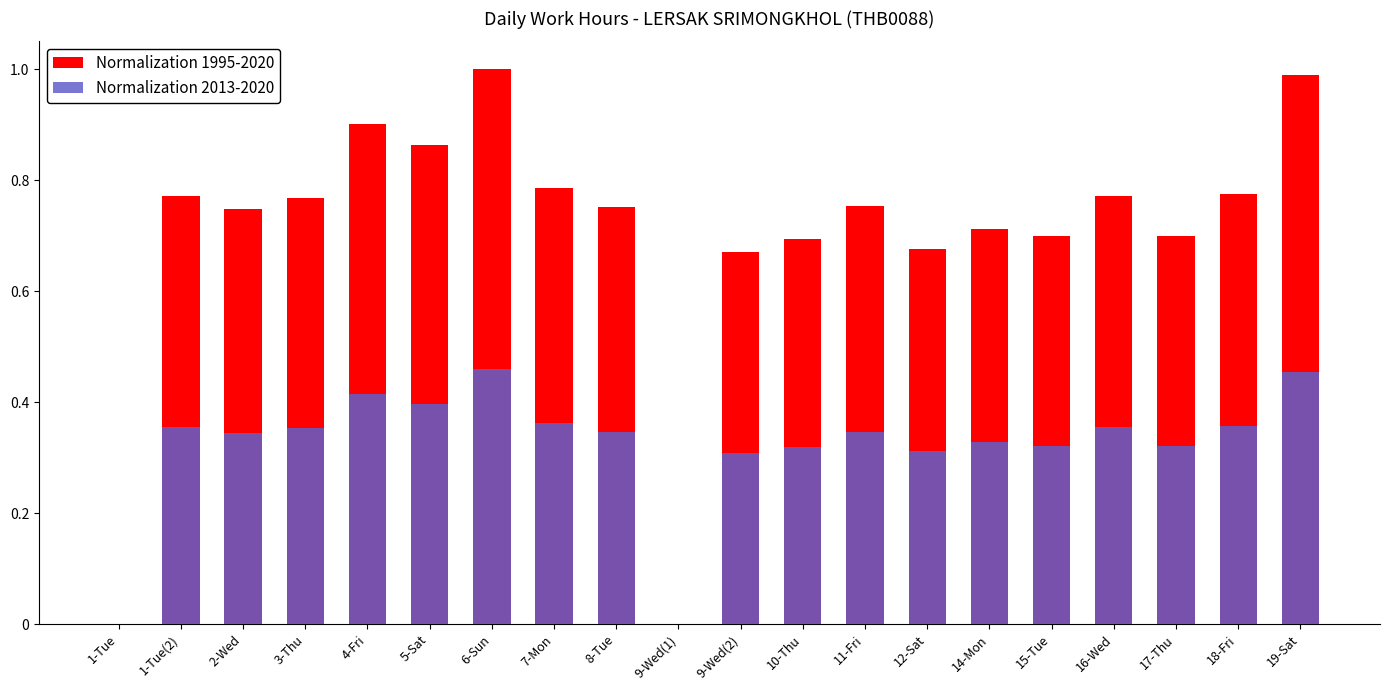

Between 6-Sun and 14-Mon, which series saw the biggest shift?

Normalization 1995-2020